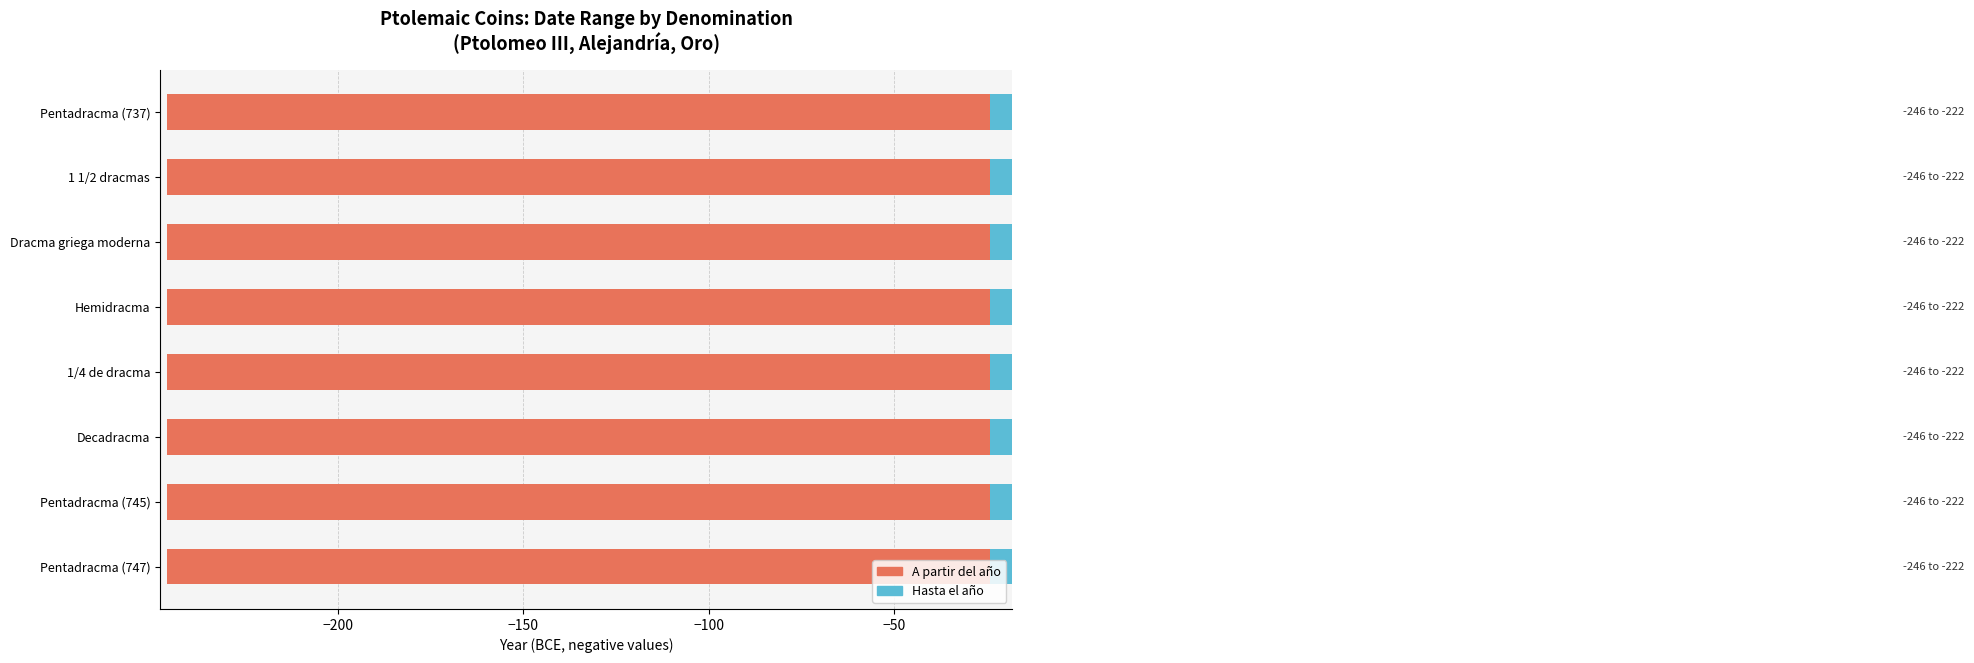

The value of A partir del año at Hemidracma is -141. True or false?

False